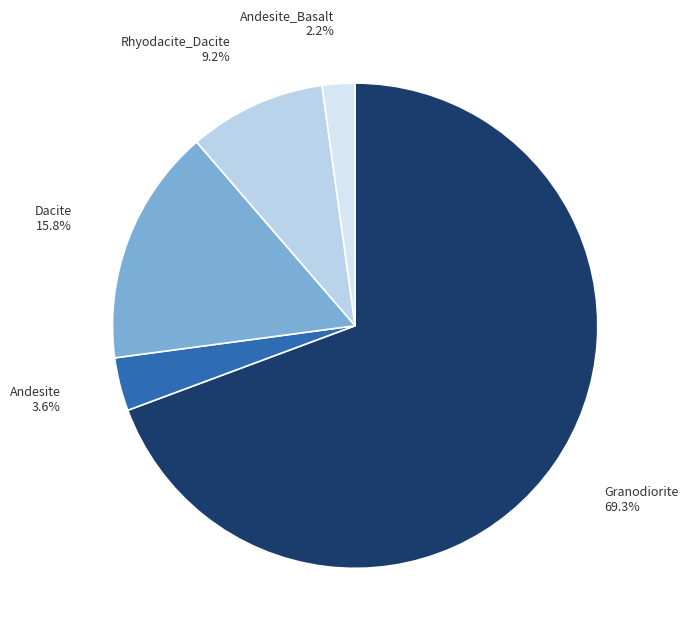

Does any single category account for the majority?

Yes